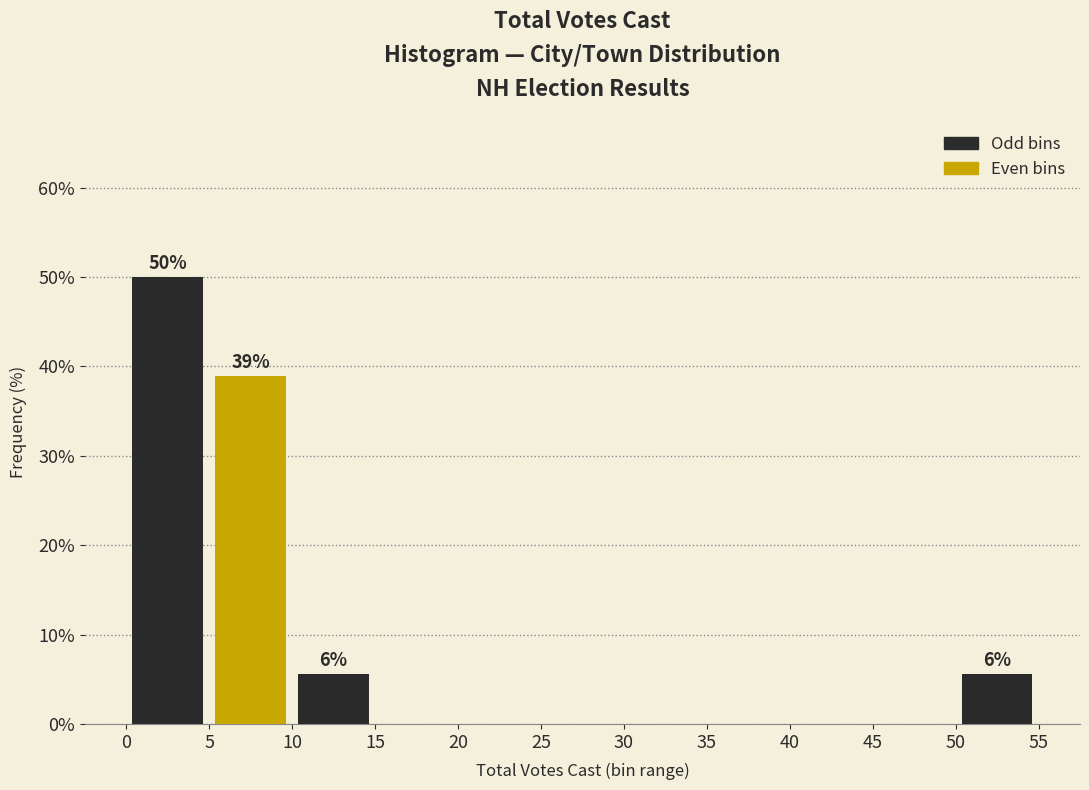

Which range on the x-axis has the tallest bar?

0 to 5